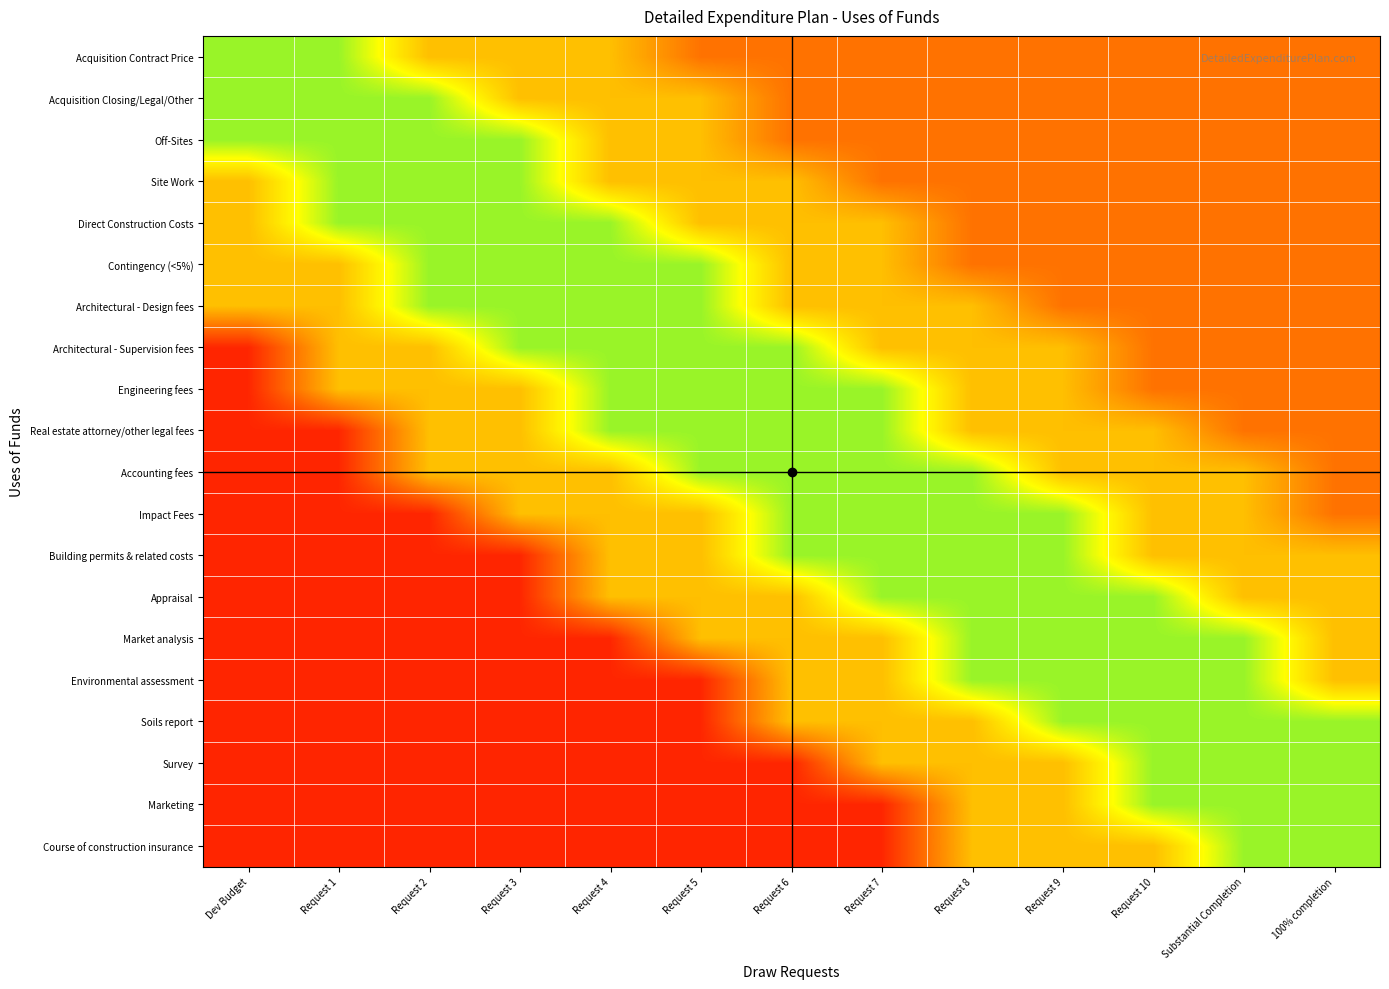

Which has a higher value, Request 2 or Dev Budget?

Dev Budget